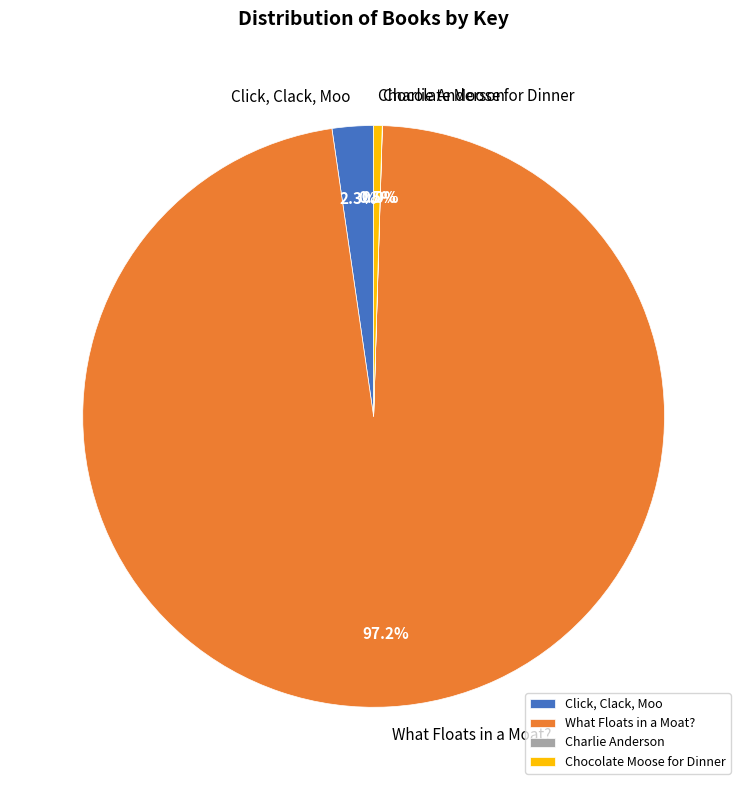

Which category has the biggest portion of the pie?

What Floats in a Moat?